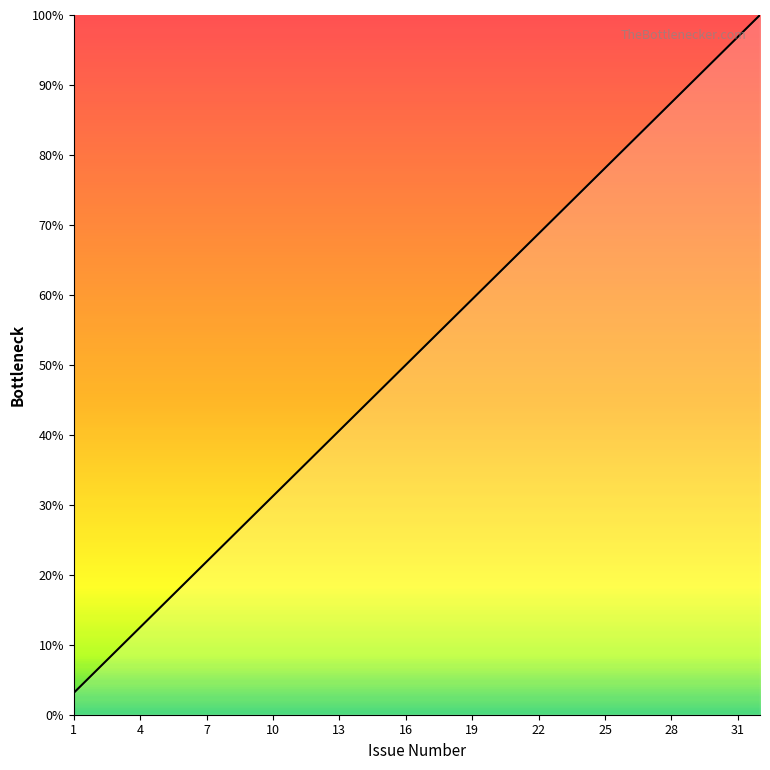

What is the difference between the maximum and minimum values?

96.9